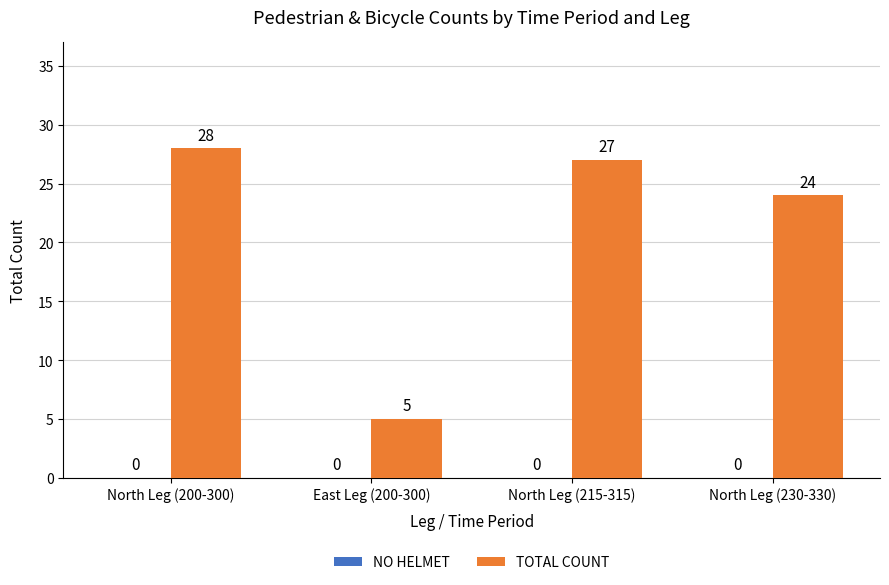

List the labels in order of value, largest first.

North Leg (200-300), North Leg (215-315), North Leg (230-330), East Leg (200-300)